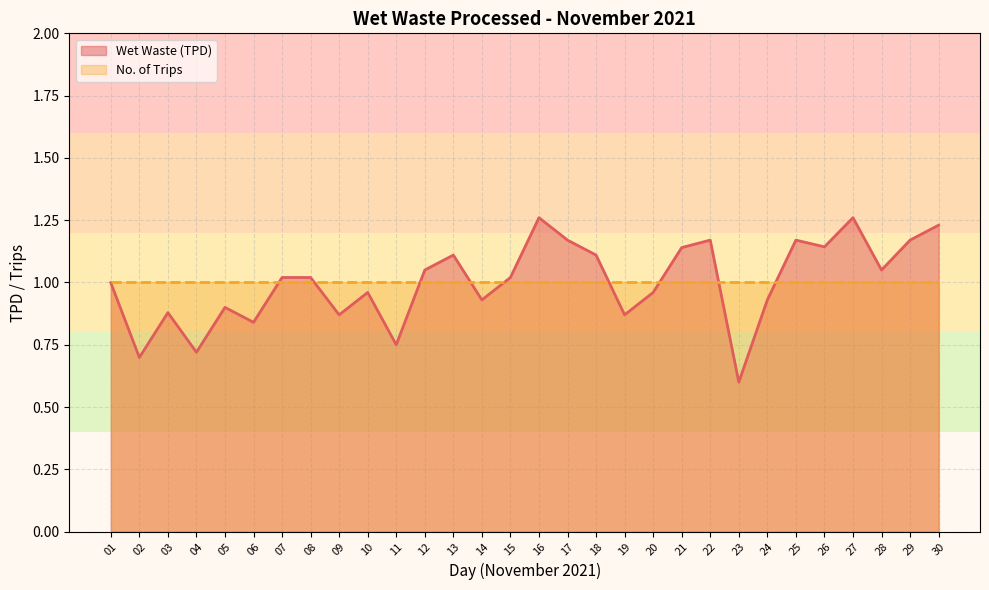

The value of No. of Trips at 01 is 1.0. True or false?

True